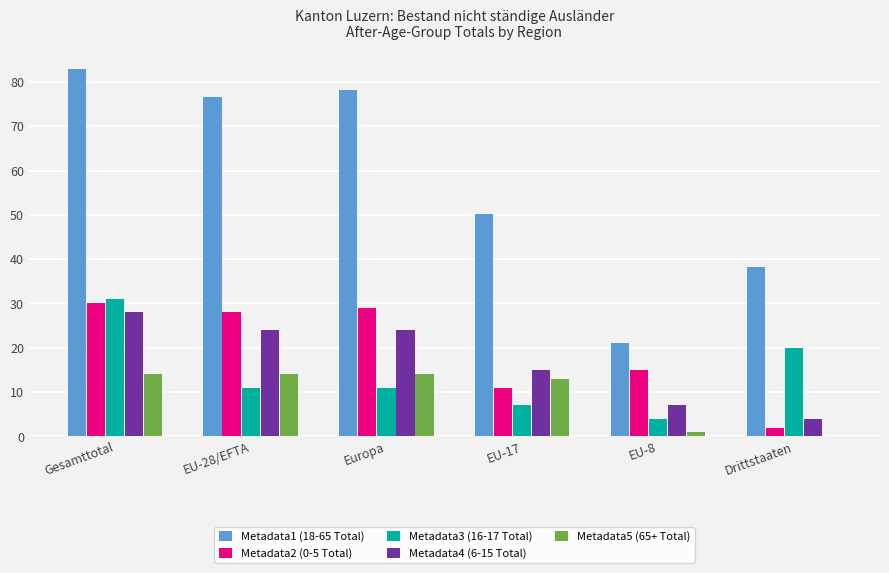

Between Gesamttotal and Drittstaaten, which series saw the biggest shift?

Metadata1 (18-65 Total)